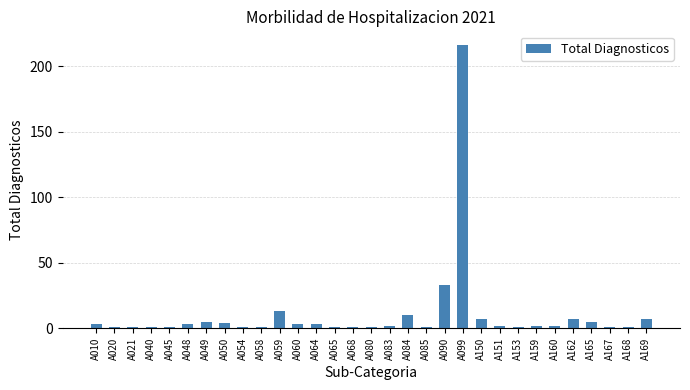

At which category does the chart reach its peak across all series?

A099